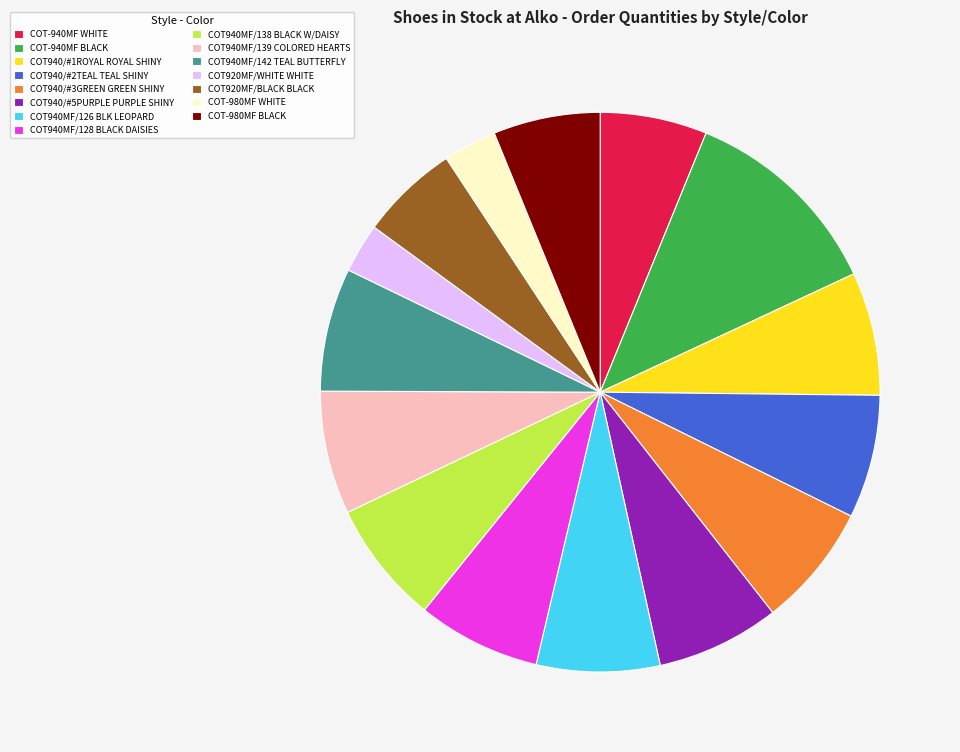

Is it true that COT940MF/142 TEAL BUTTERFLY is 1% of the pie?

False